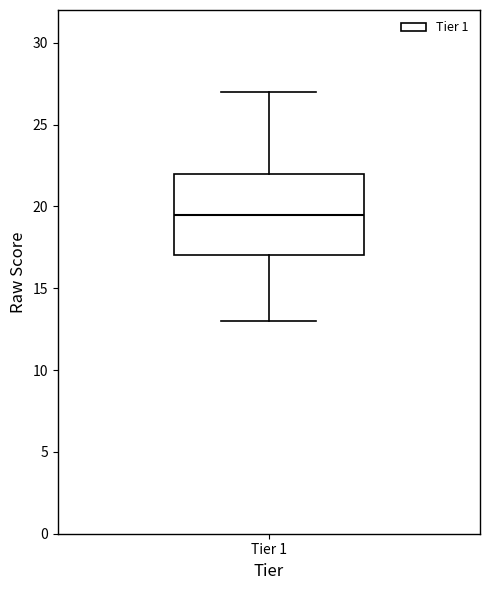

Transcribe this box plot: give where the median line is, the range the box spans, and where the two whiskers end, as read against the y-axis. The values are not printed on the chart, so give them approximately, as read against the axis.

median 19.5, box 17.0 to 22.0, whiskers 13.0 to 27.0